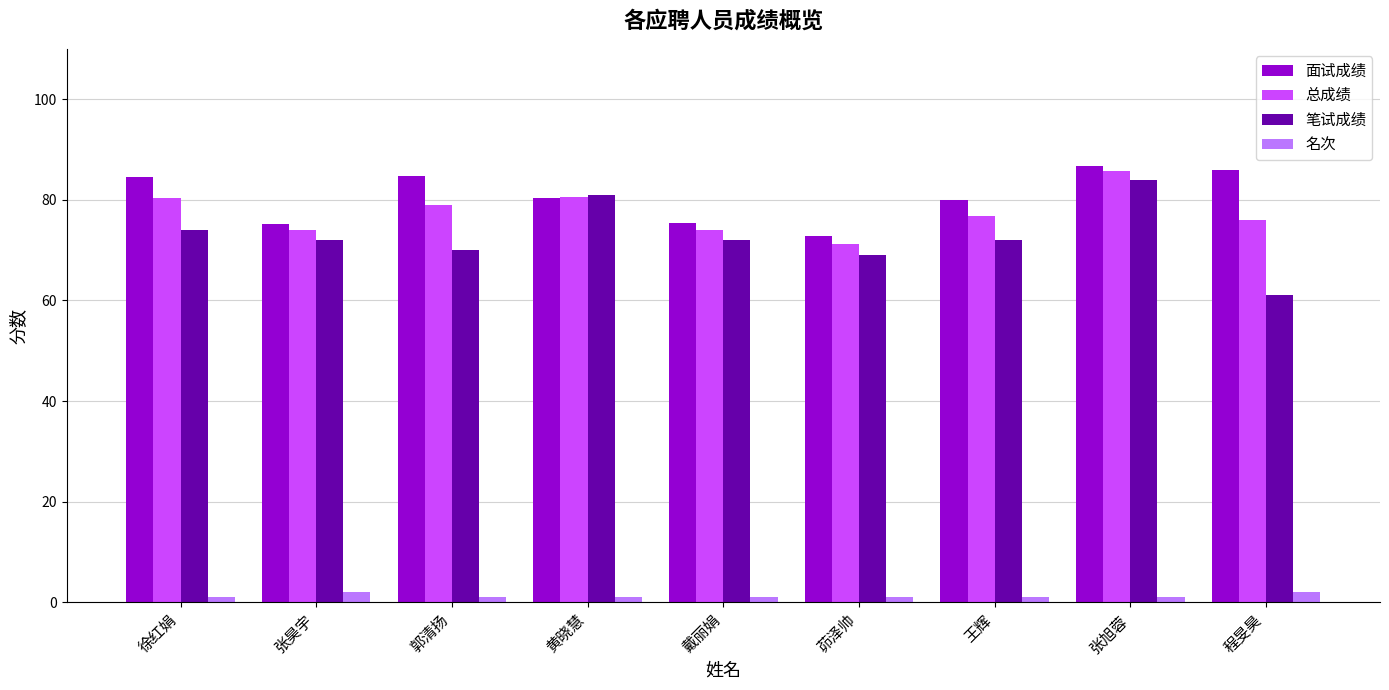

What is the label of the 2nd bar from the right?

张旭蓉